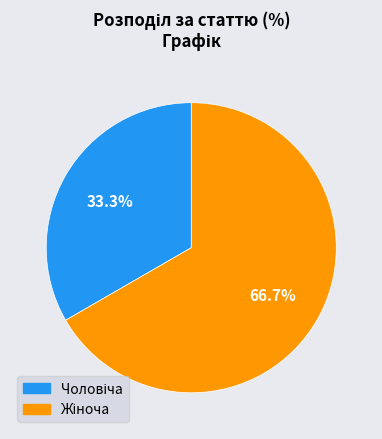

How many segments does this pie chart have?

2